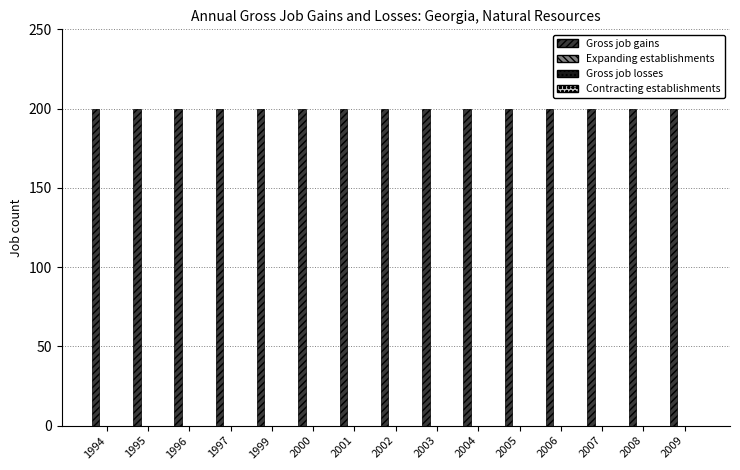

Is it true that Gross job losses equals 0 at 1996?

True